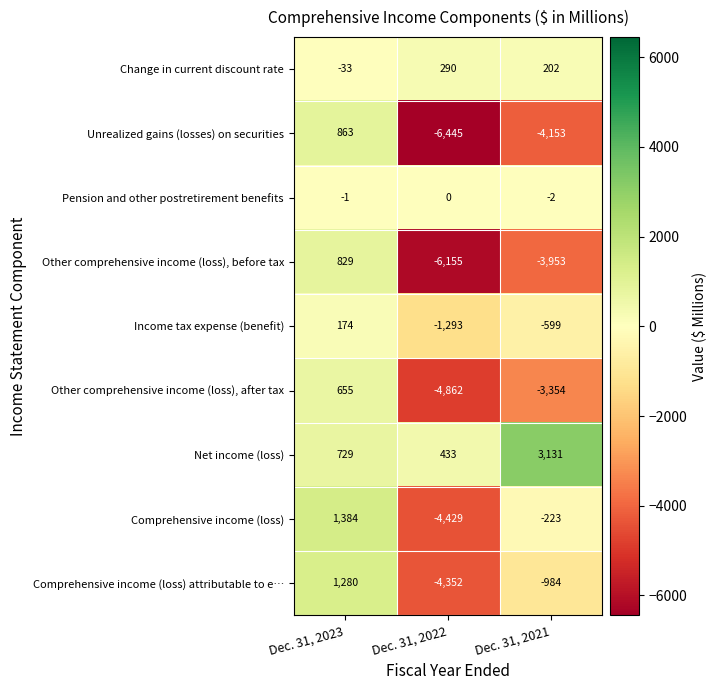

List the labels in order of Comprehensive income (loss) attributable to e… value, largest first.

Dec. 31, 2023, Dec. 31, 2021, Dec. 31, 2022